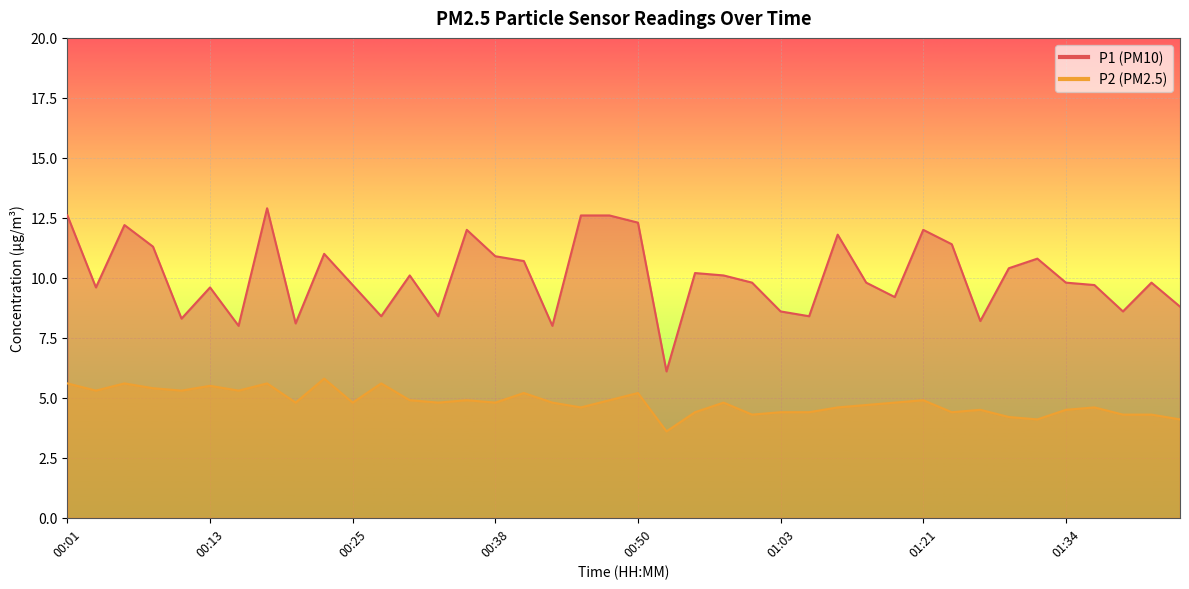

What position from the right is 01:29?

7